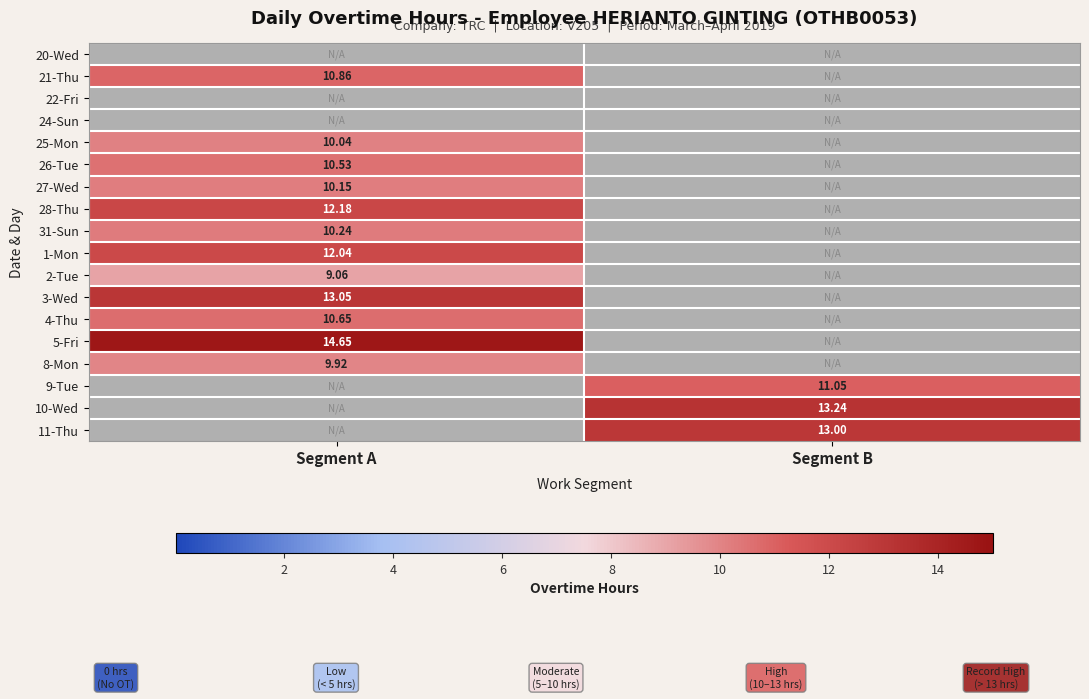

Which label corresponds to the largest value in the chart?

Segment A